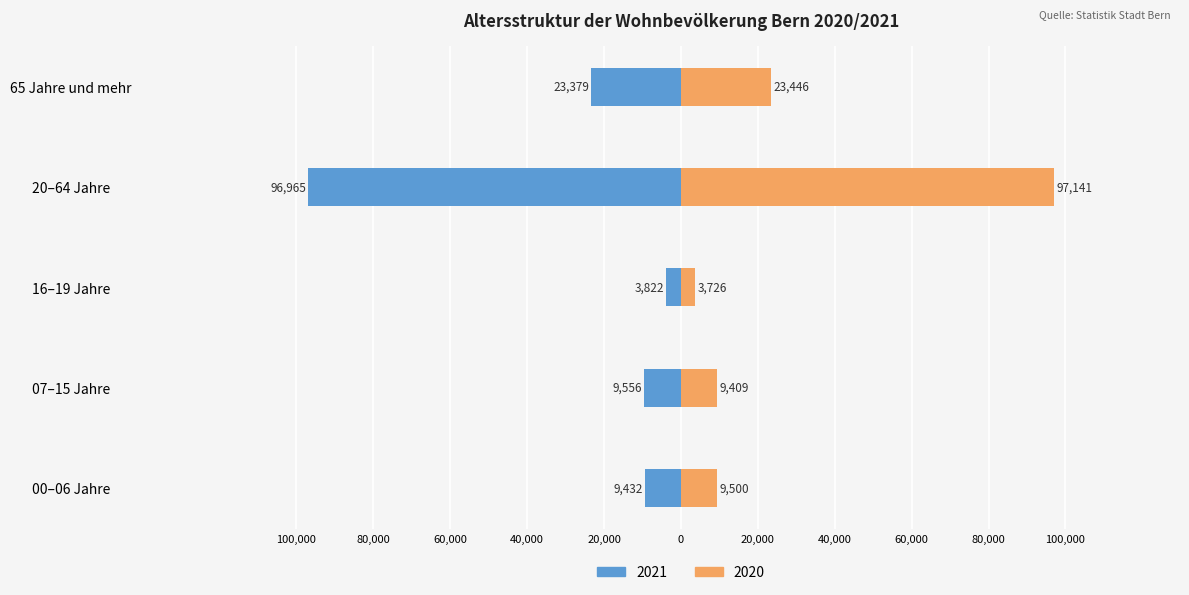

Is the value of 2021 at 07–15 Jahre greater than the value of 2020 at 00–06 Jahre?

No